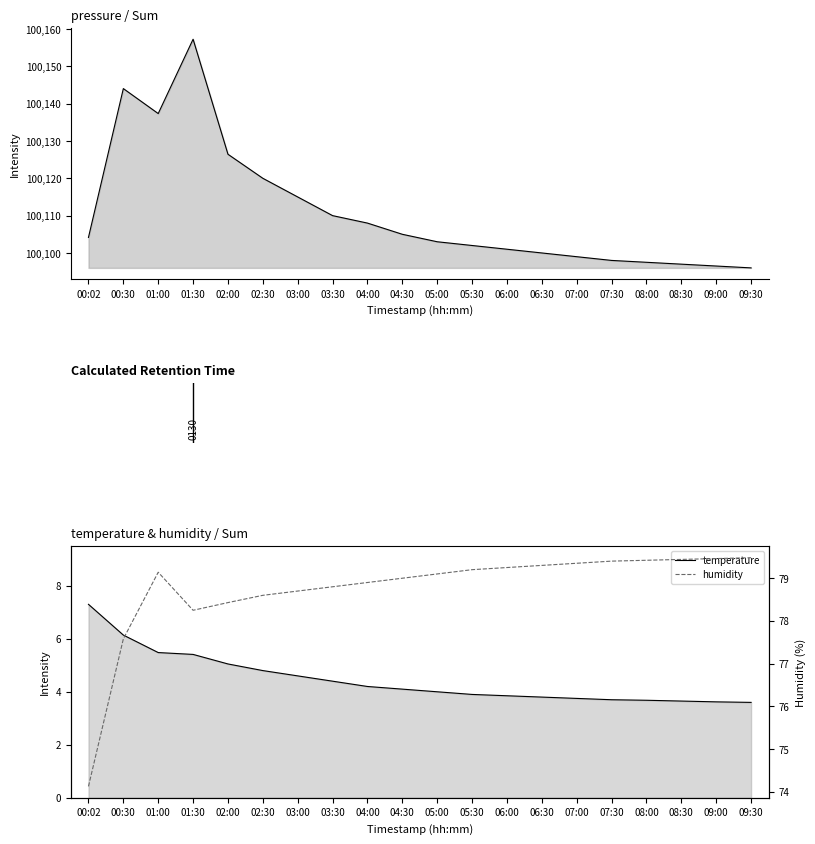

Which series has the largest total across all categories?

pressure